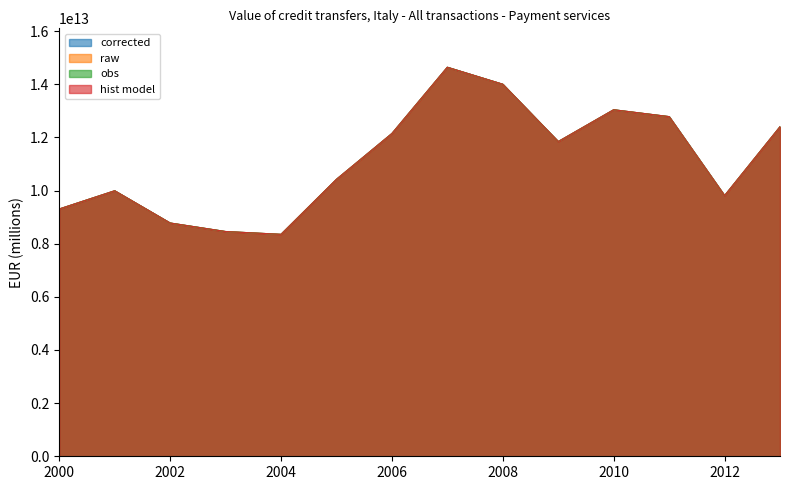

True or false: hist model has a value of 8351606050000.0 at 2004.

True